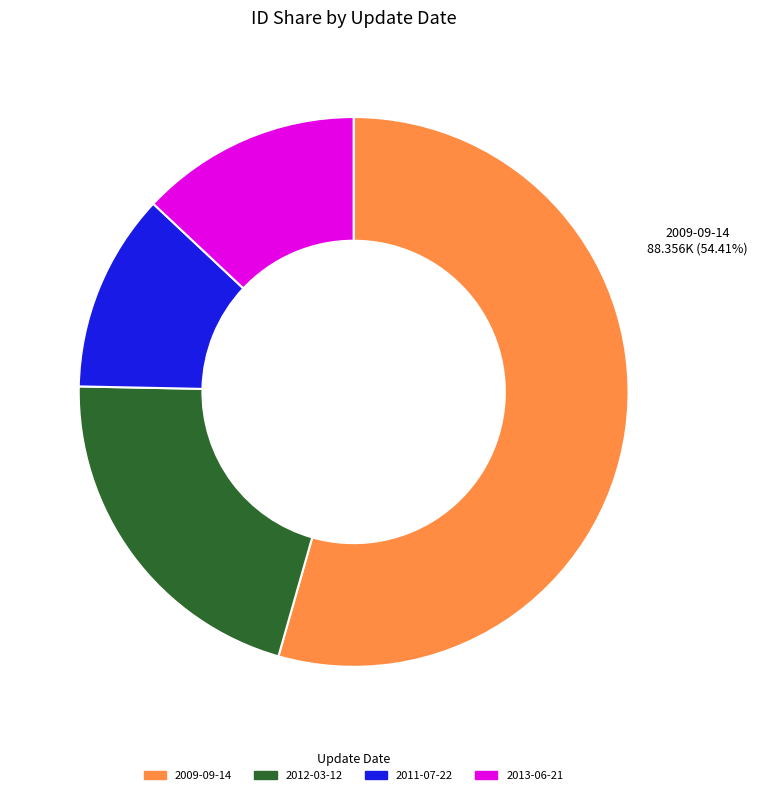

Which category has the smallest portion of the pie?

2011-07-22